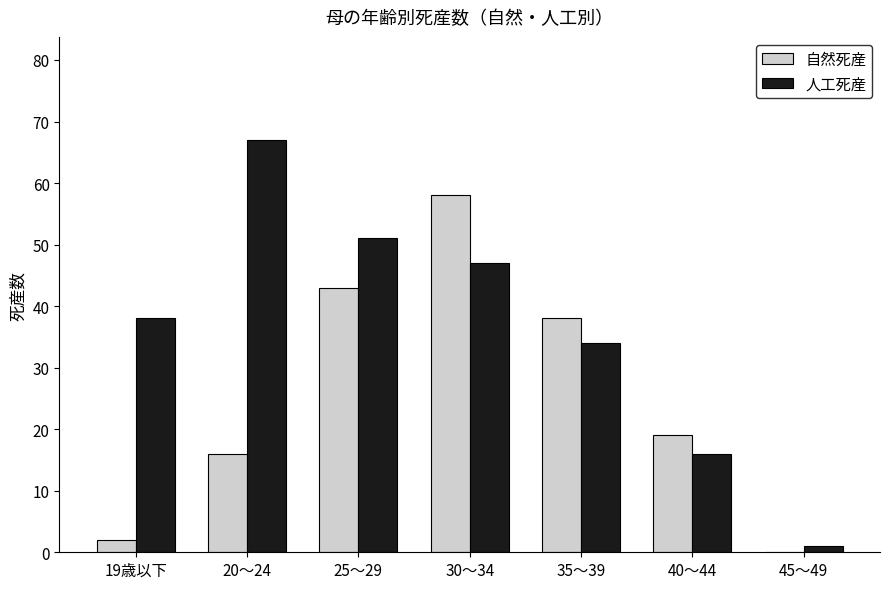

Which series has the largest total across all categories?

人工死産